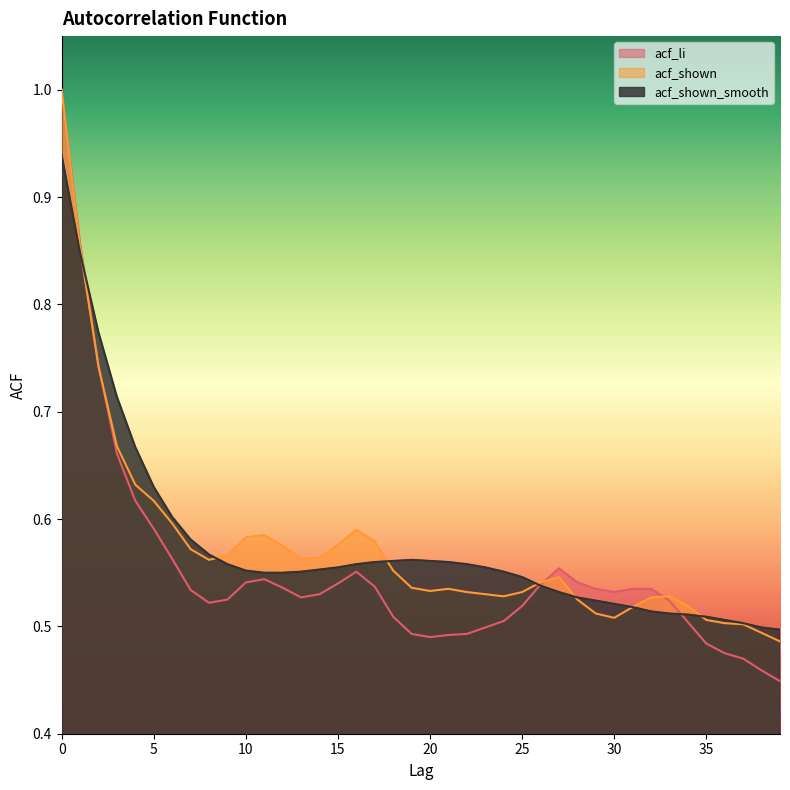

Count the number of categories in the chart.

40